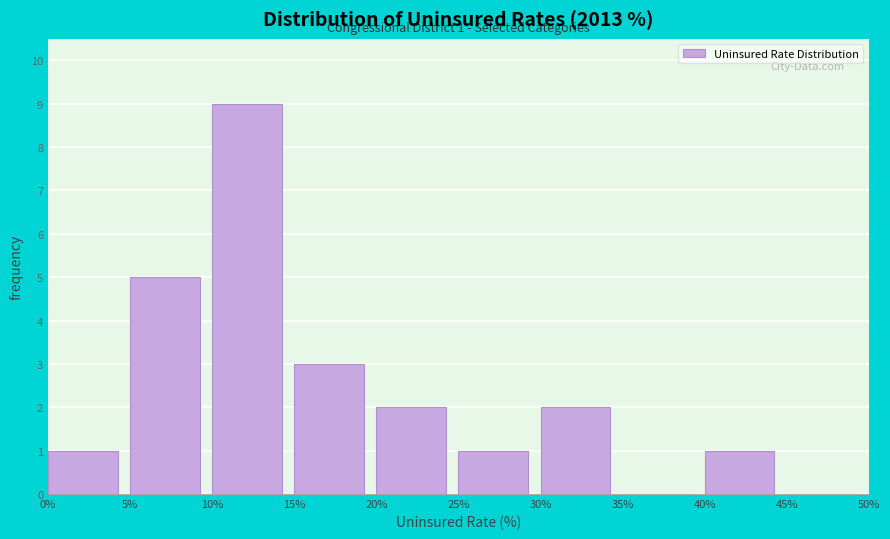

Over which range of the x-axis is the bar tallest?

10% to 15%